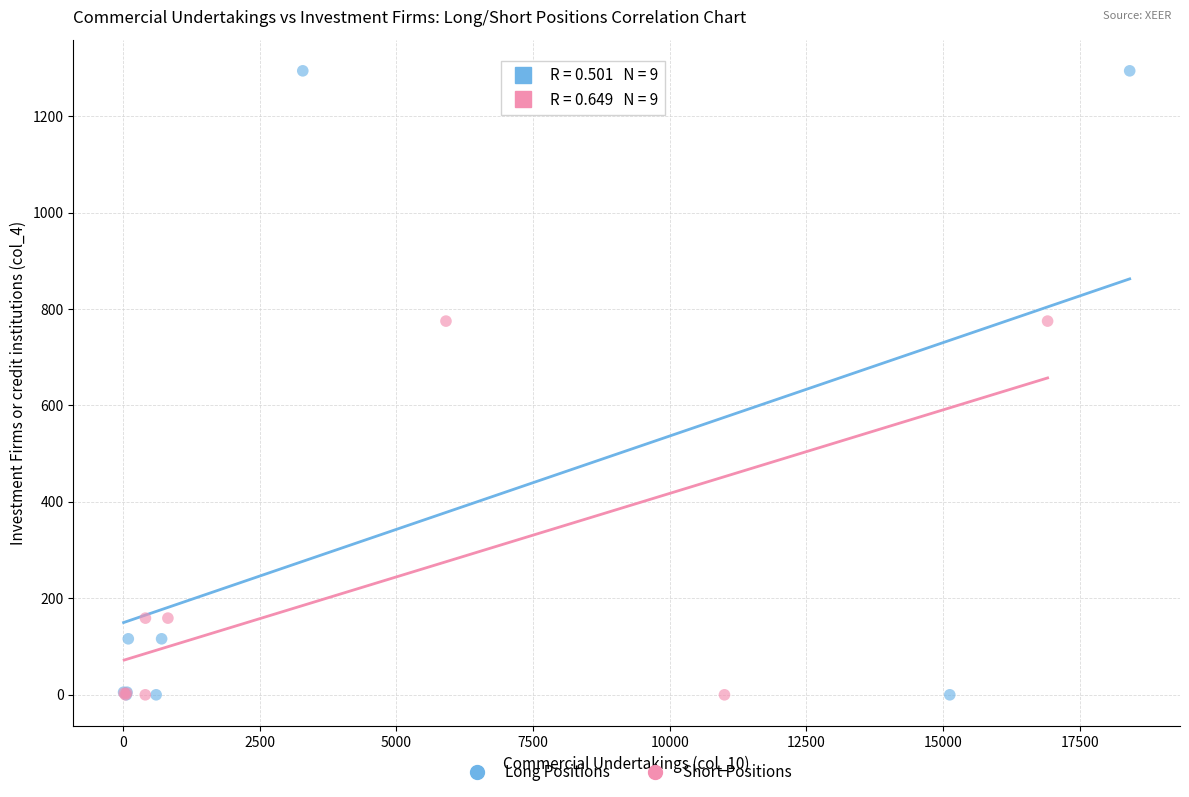

Which series reaches the maximum Y coordinate?

Long Positions